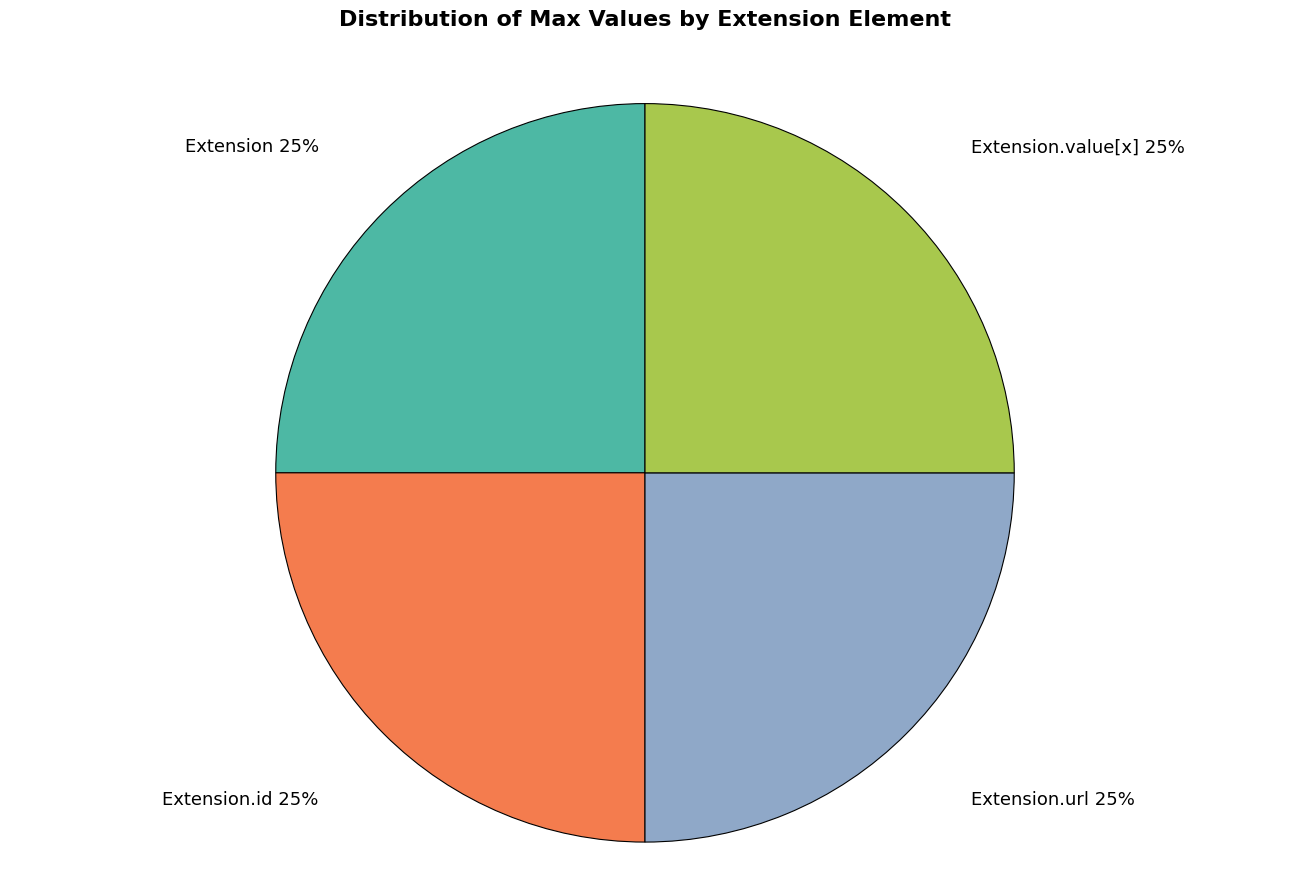

Approximately how many times larger is the value at Extension.value[x] compared to Extension.url?

1.0